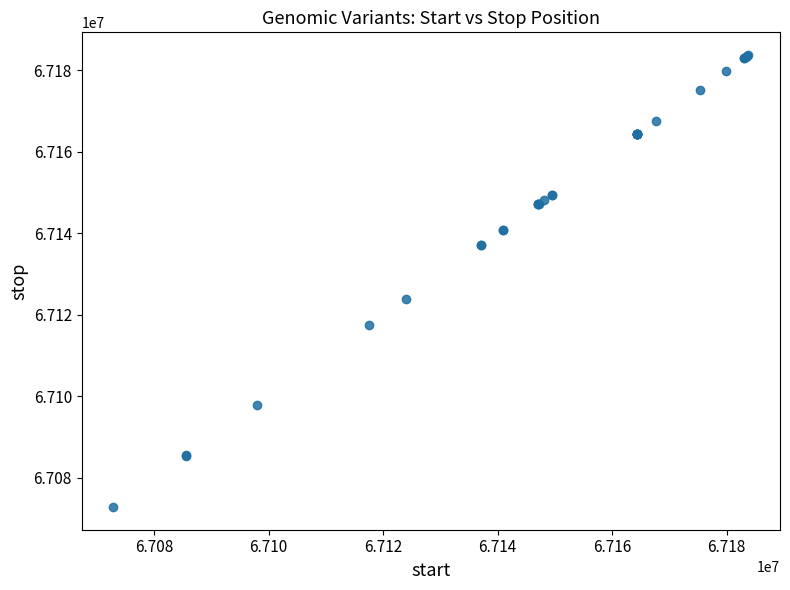

What Y value in the scatter plot is closest to 67128321?

67124035